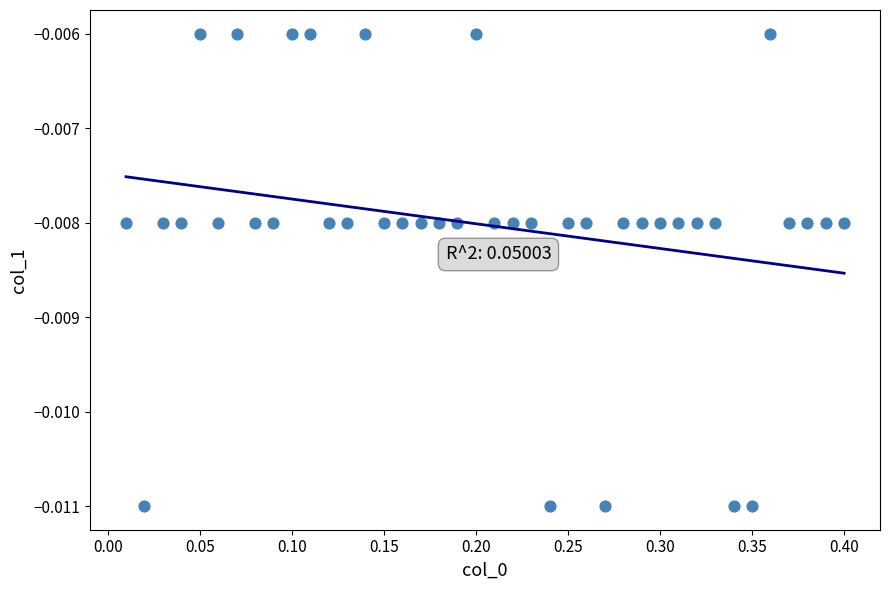

What is the range of X values (max minus min)?

0.4